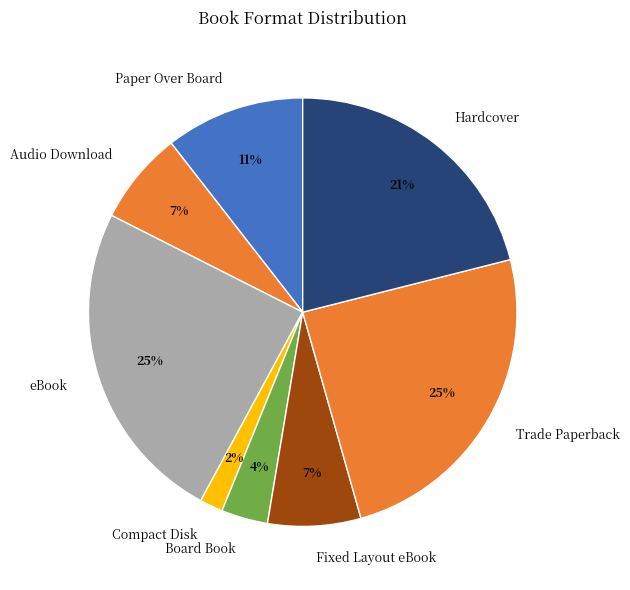

Is it true that Hardcover is 13% of the pie?

False